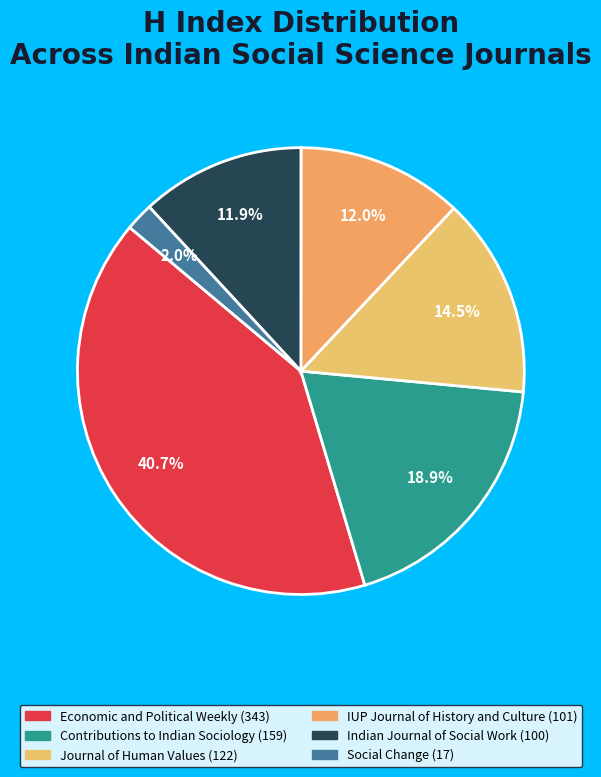

What is the ratio of the value at Social Change to the value at Contributions to Indian Sociology?

0.1